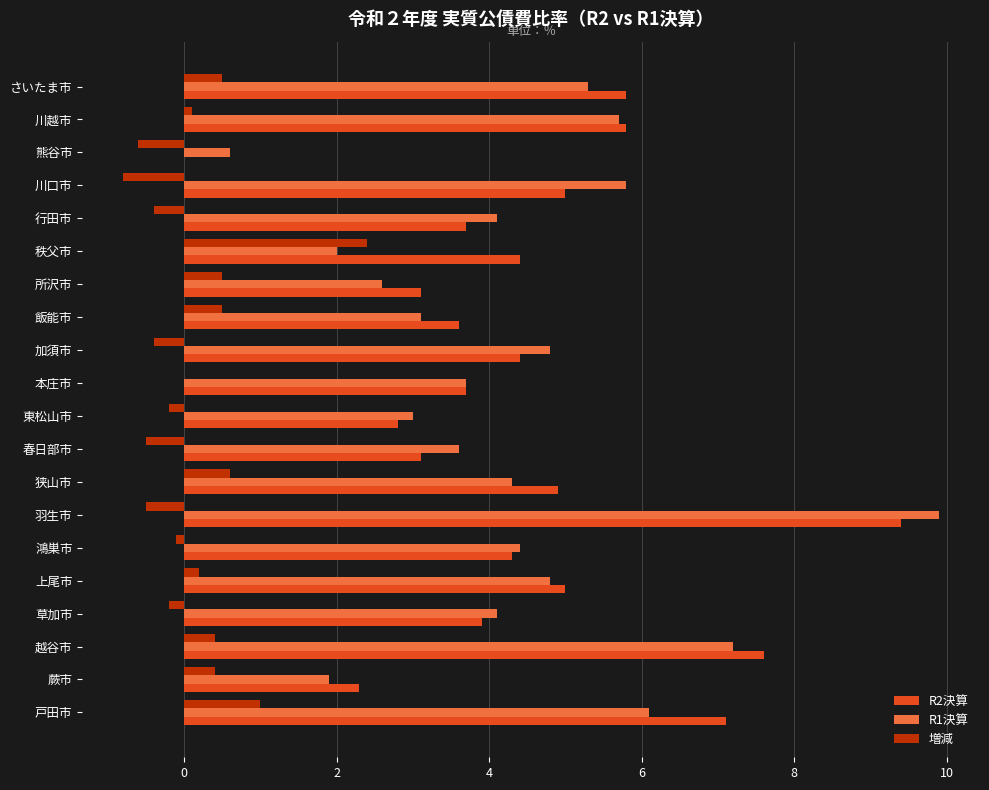

What is the highest value of the R1決算 series?

9.9